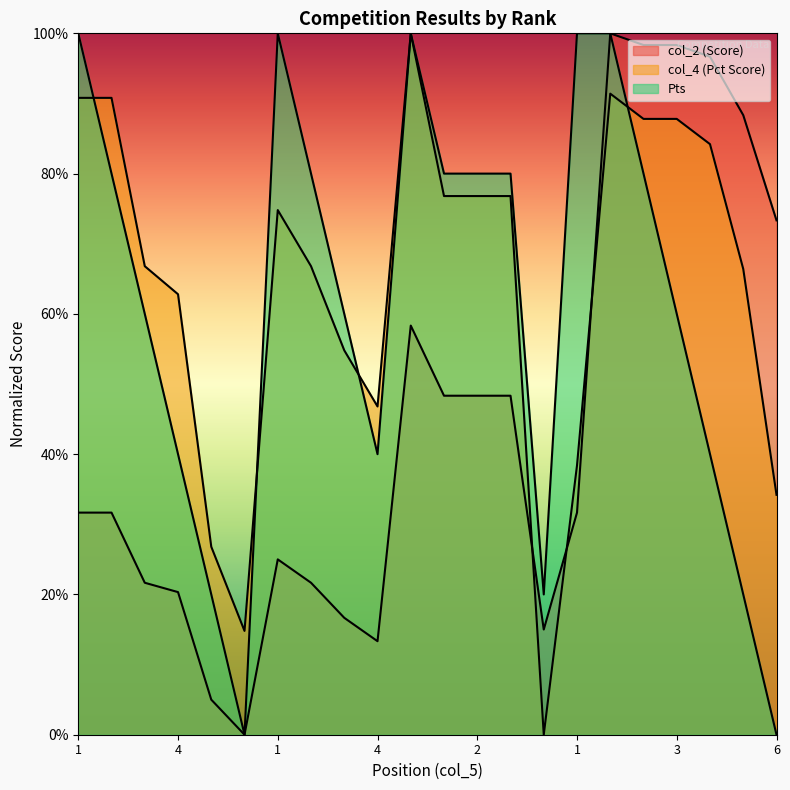

Reading left to right, list all the values displayed in this chart.

Pts: 100.0	80.0	60.0	40.0	20.0	0.0	100.0	80.0	60.0	40.0	100.0	80.0	80.0	80.0	20.0	100.0	100.0	80.0	60.0	40.0	20.0	0.0
col_4: 90.8	90.8	66.8	62.8	26.8	14.8	74.8	66.8	54.8	46.8	100.0	76.8	76.8	76.8	0.0	38.4	91.4	87.8	87.8	84.2	66.4	34.2
col_2: 31.7	31.7	21.7	20.3	5.0	0.0	25.0	21.7	16.7	13.3	58.3	48.3	48.3	48.3	15.0	31.7	100.0	98.3	98.3	96.7	88.3	73.3